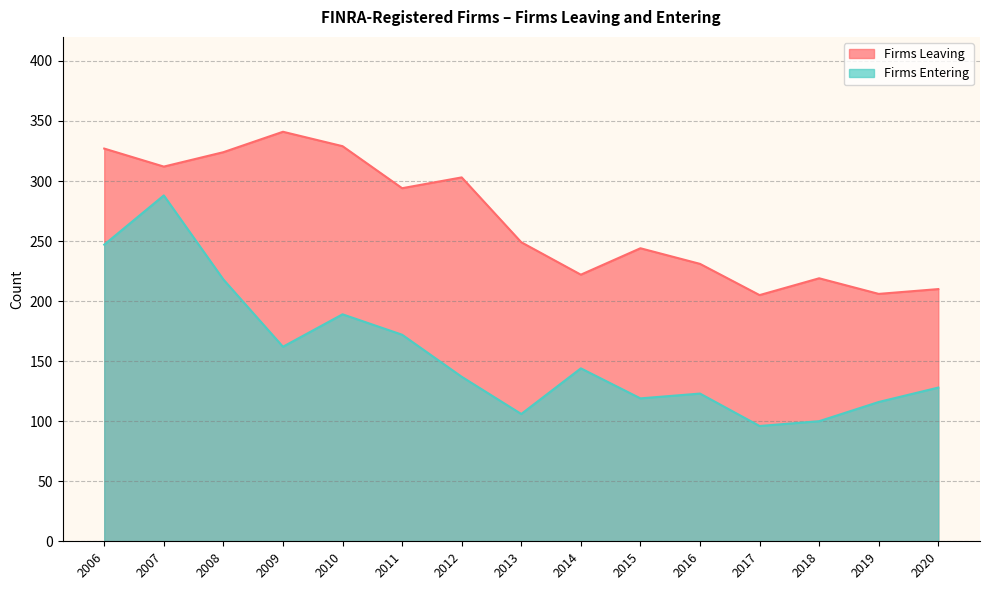

How many categories are shown in the chart?

15